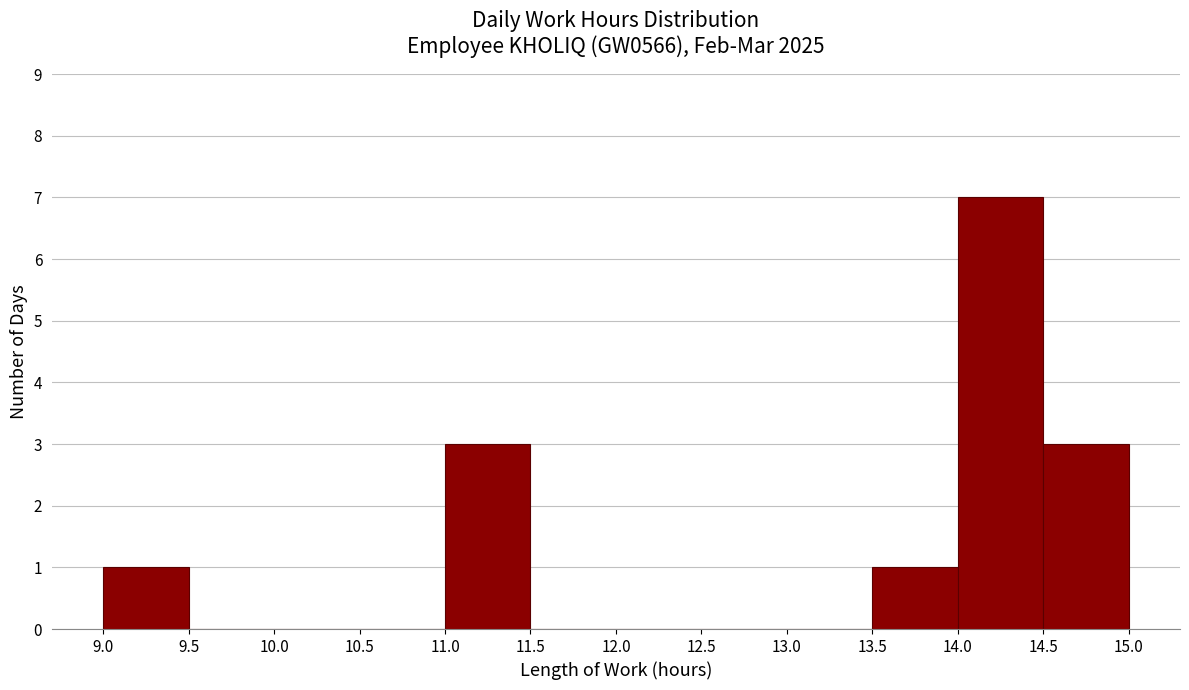

What is the height of the bar covering 13.5 to 14.0 on the x-axis? The values are not printed on the chart, so give them approximately, as read against the axis.

1